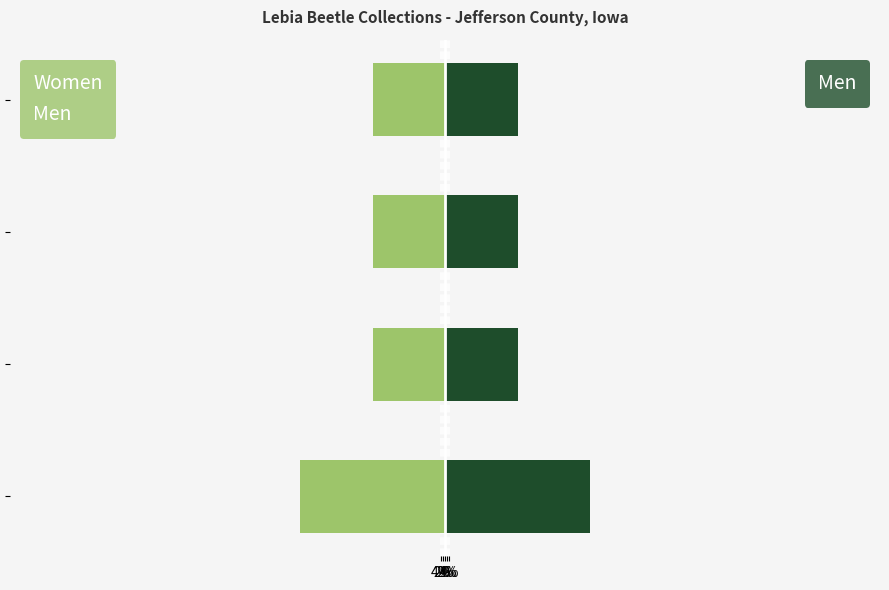

How many bars are there in each group?

2